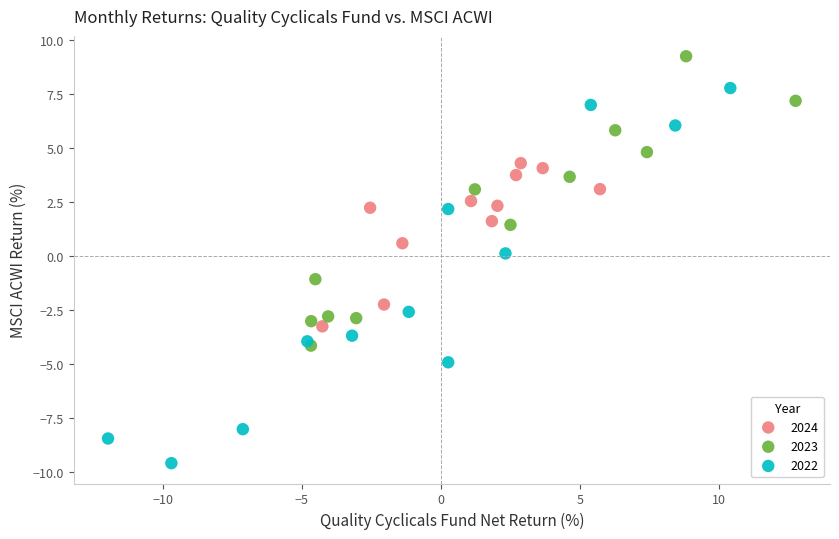

Which series contains the highest Y value?

2023